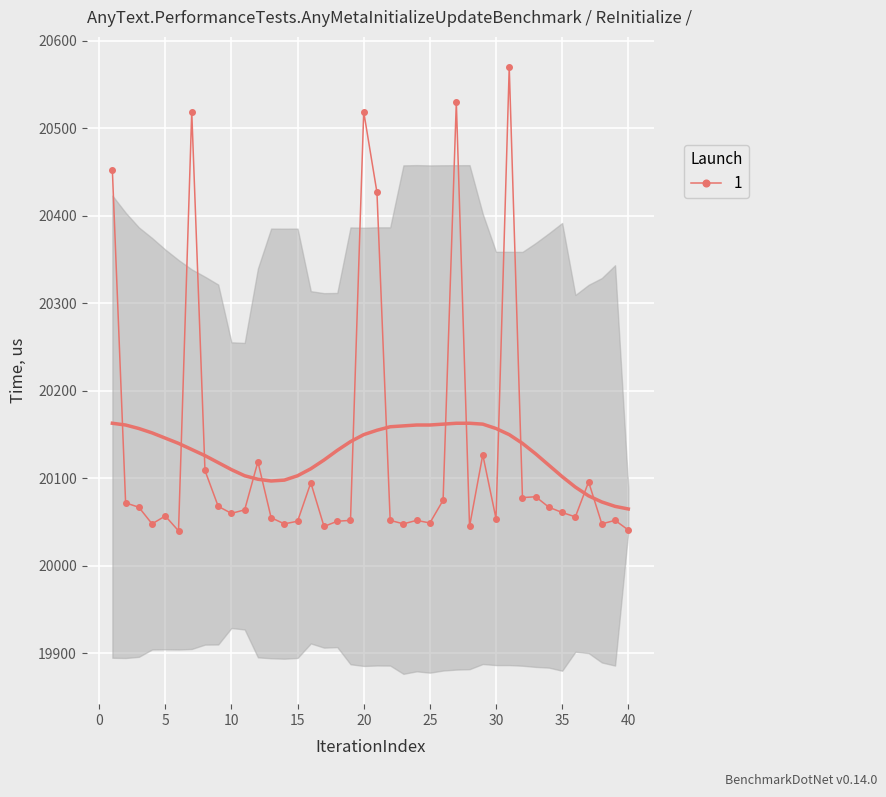

How many points are lower than both their immediate neighbors (excluding endpoints)?

12